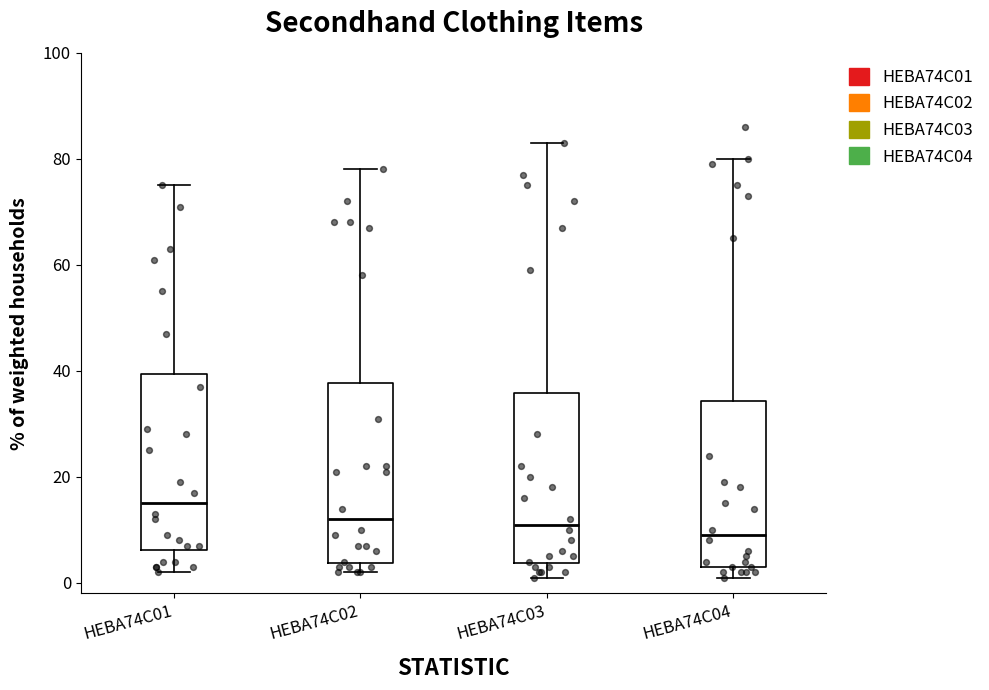

Reading left to right, transcribe this box plot: for each box, give where its median line is, the range the box spans, and where its two whiskers end, as read against the y-axis. The values are not printed on the chart, so give them approximately, as read against the axis.

HEBA74C01: median 16, box 6 to 40, whiskers 2 to 76
HEBA74C02: median 12, box 4 to 38, whiskers 2 to 78
HEBA74C03: median 12, box 4 to 36, whiskers 2 to 84
HEBA74C04: median 10, box 4 to 34, whiskers 2 to 80